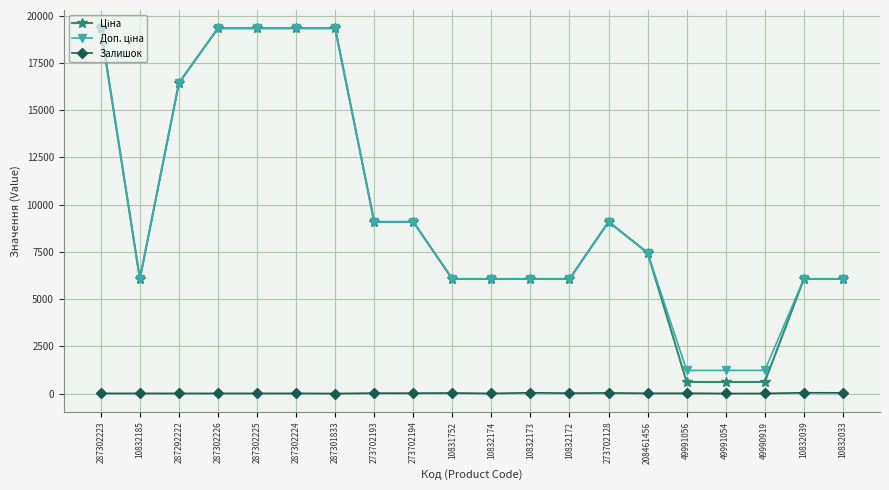

What is the greatest value displayed?

19343.1